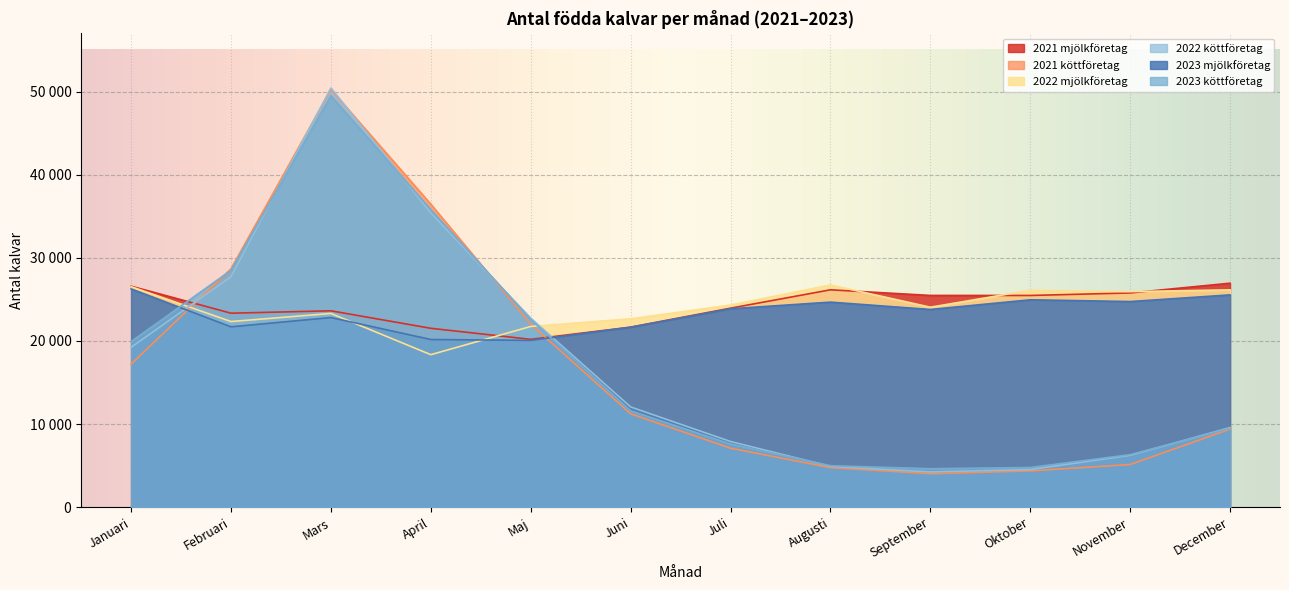

What is the spread (max minus min) of values at Juni?

11421